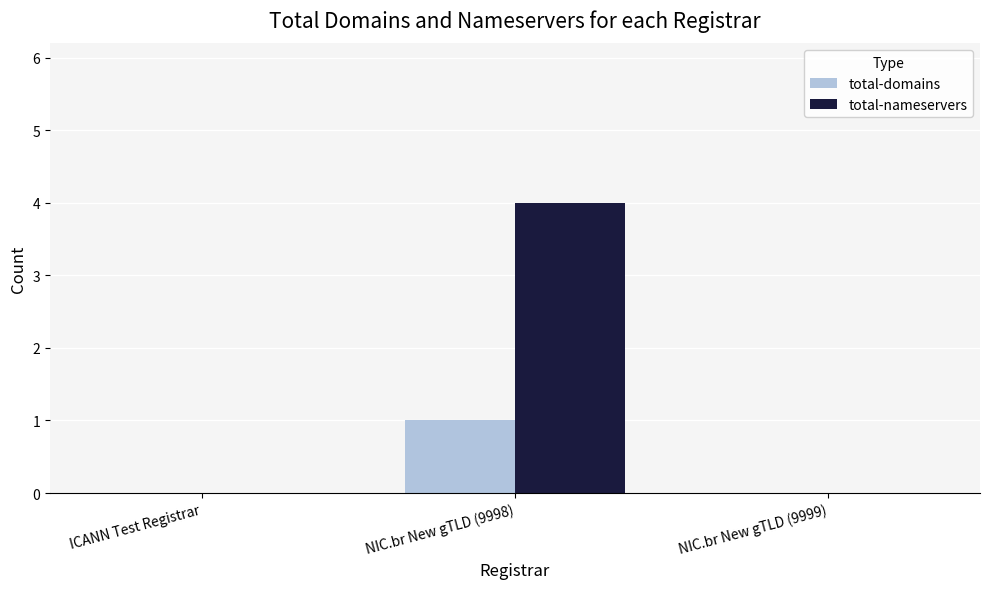

What is the difference between the total-nameservers values at NIC.br New gTLD (9999) and NIC.br New gTLD (9998)?

4